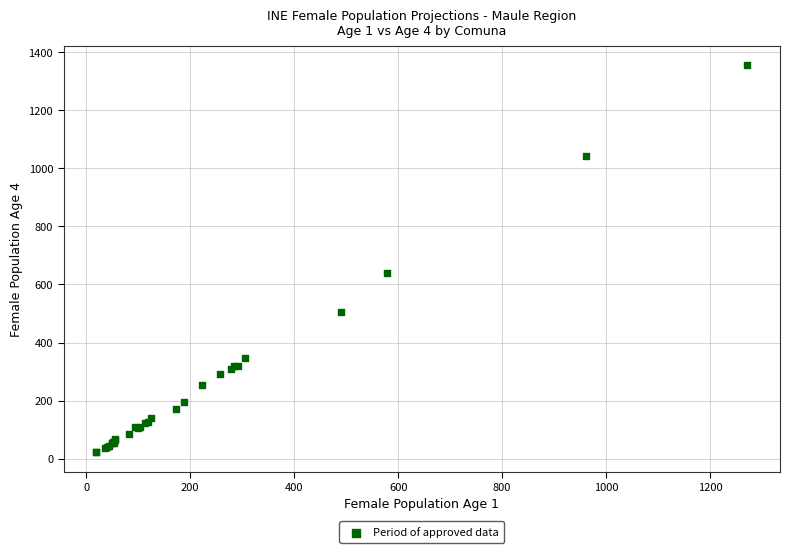

What Y value in the scatter plot is closest to 689?

639